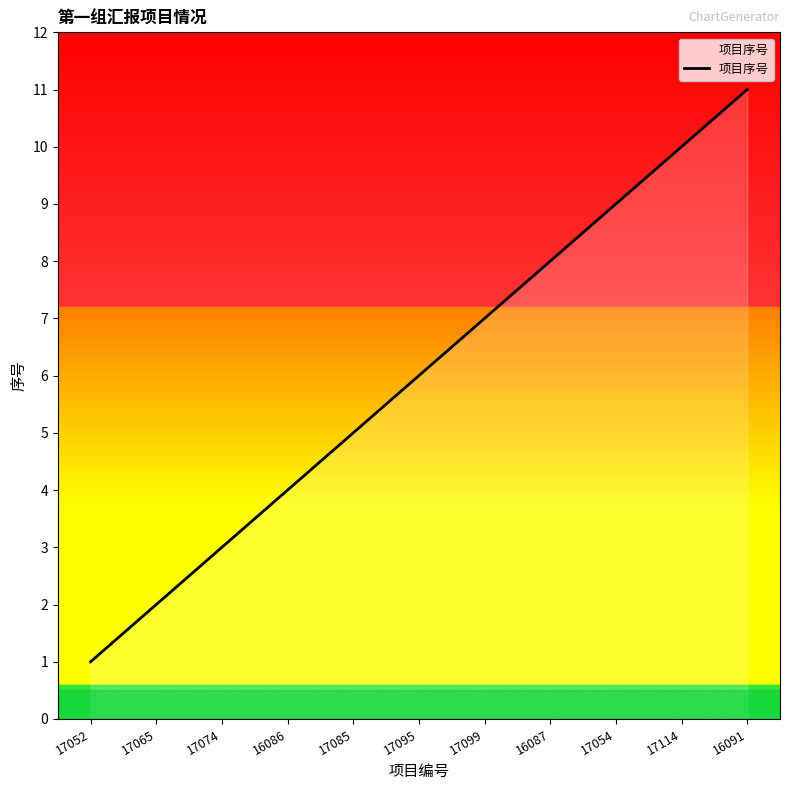

How many categories are shown in the chart?

11